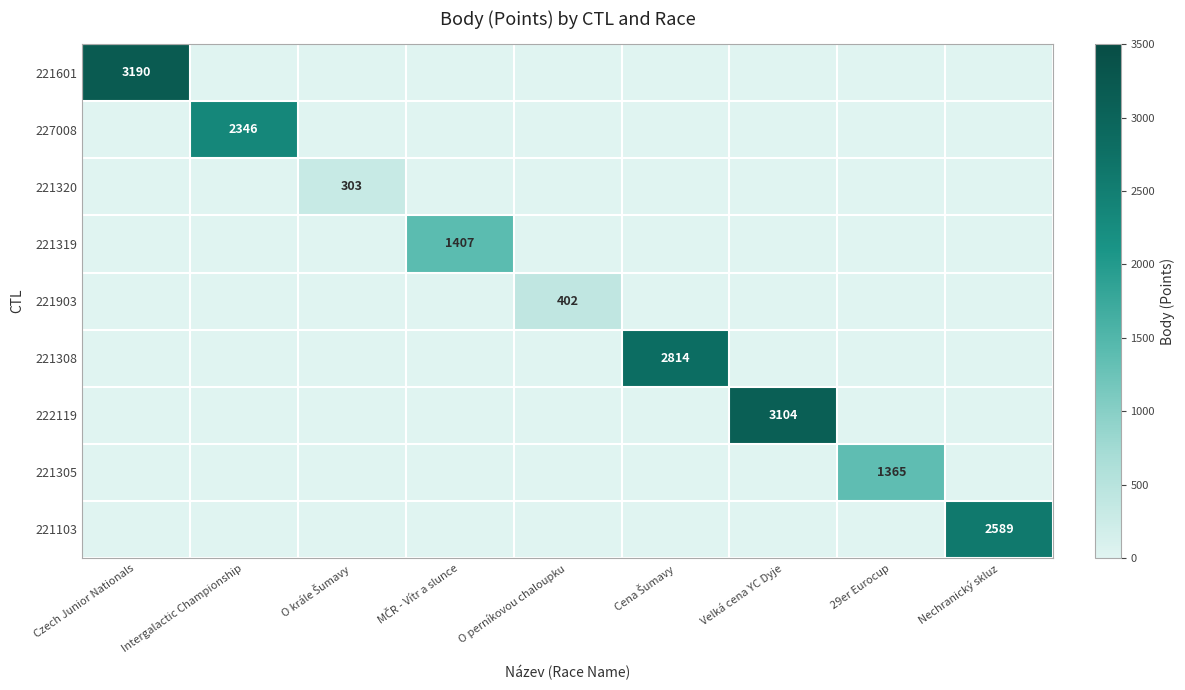

Rank the series at MČR - Vítr a slunce from lowest to highest value.

221601, 227008, 221320, 221903, 221308, 222119, 221305, 221103, 221319